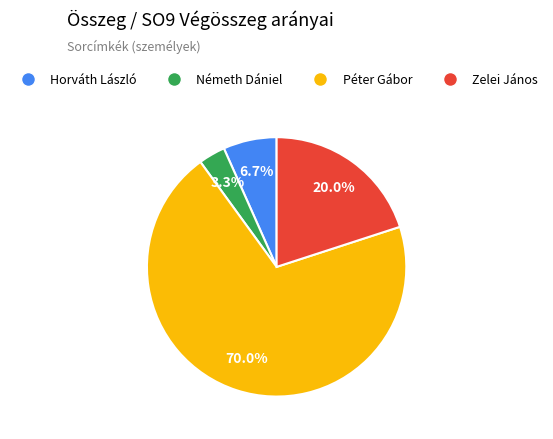

Which slice is the smallest?

Németh Dániel